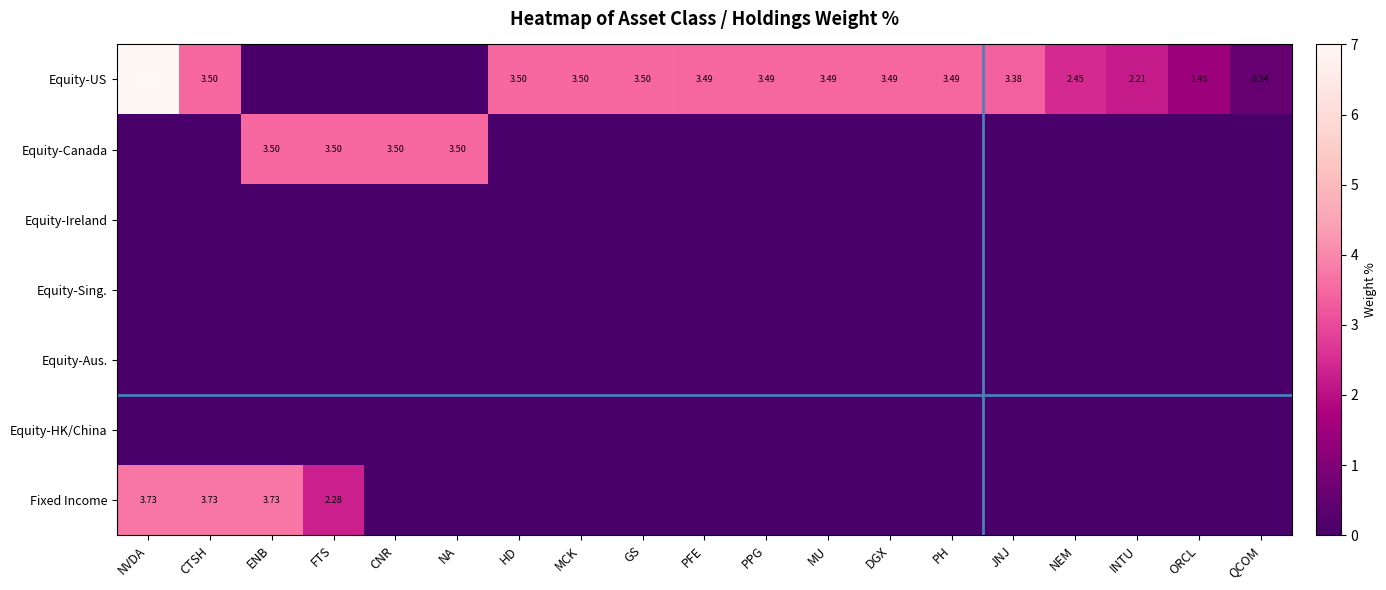

At how many categories does at least one series exceed 1?

18